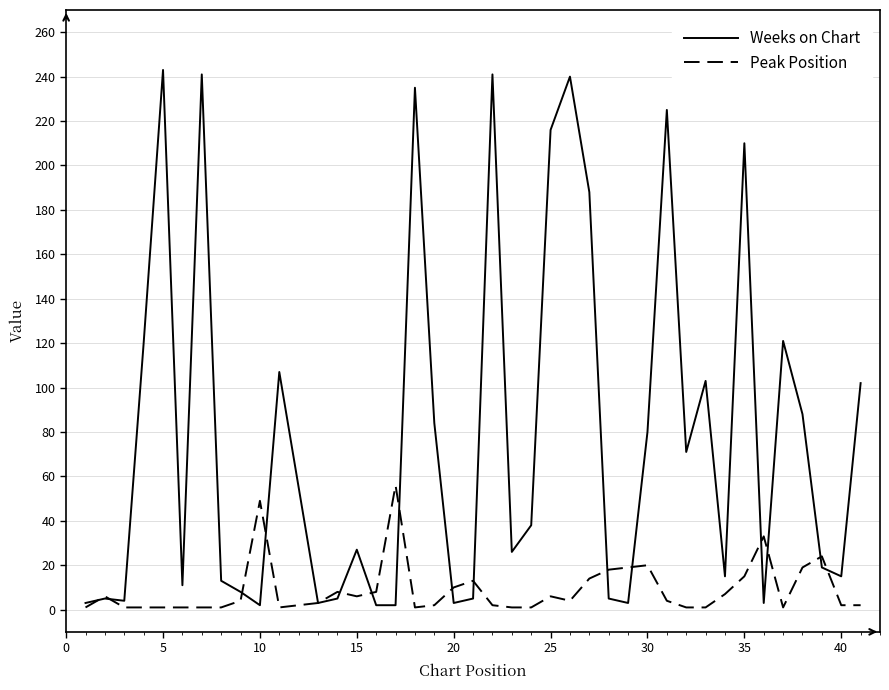

Rank the series by their average value, from lowest to highest.

Peak Position, Weeks on Chart